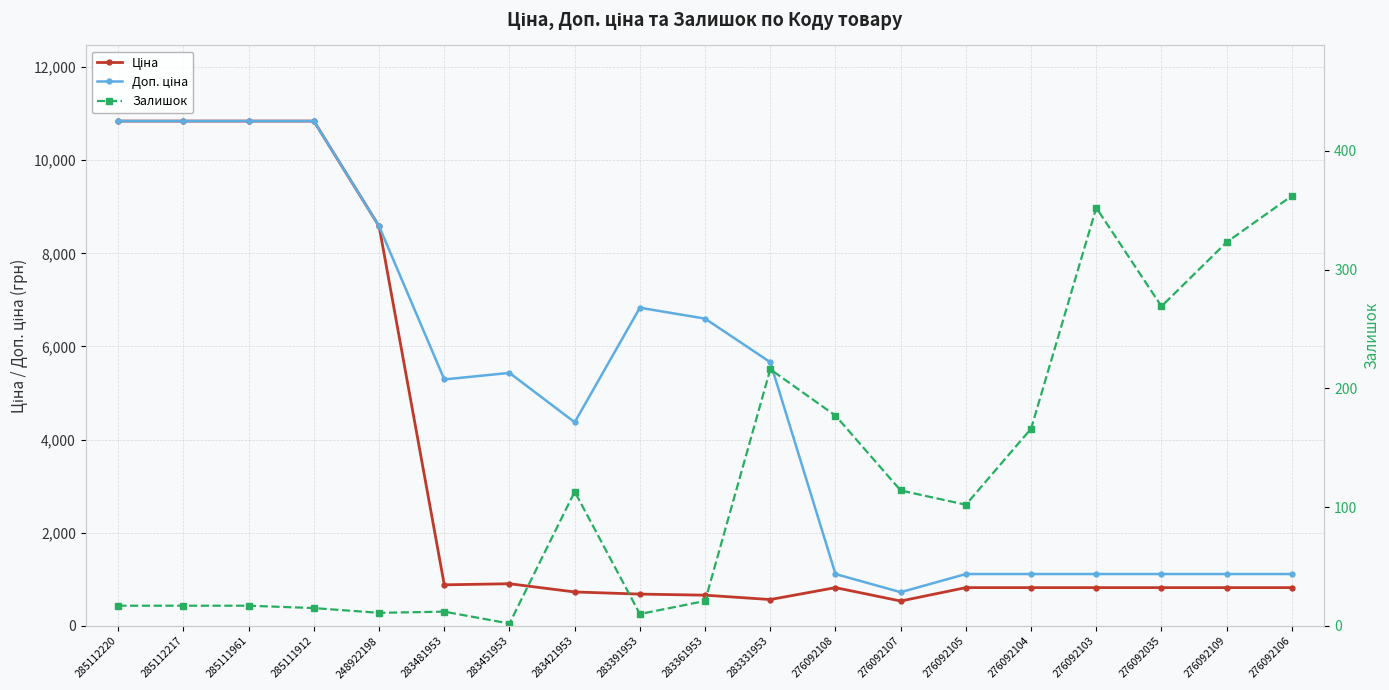

Is the value of Ціна at 283391953 greater than the value of Доп. ціна at 276092106?

No